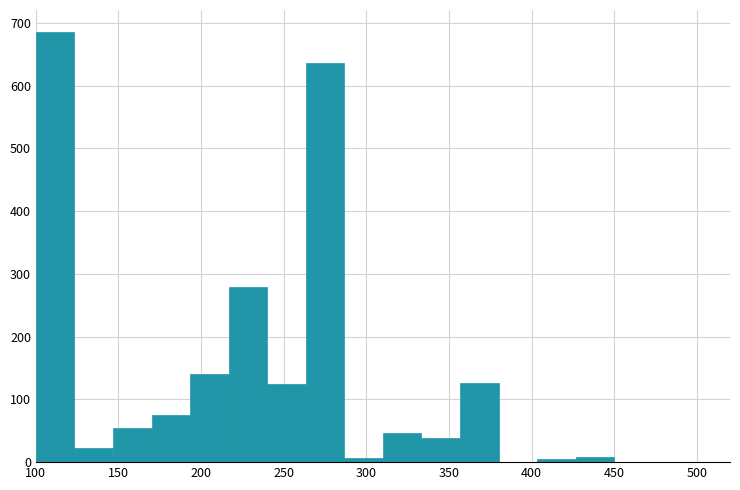

Which range on the x-axis has the tallest bar?

100 to 125